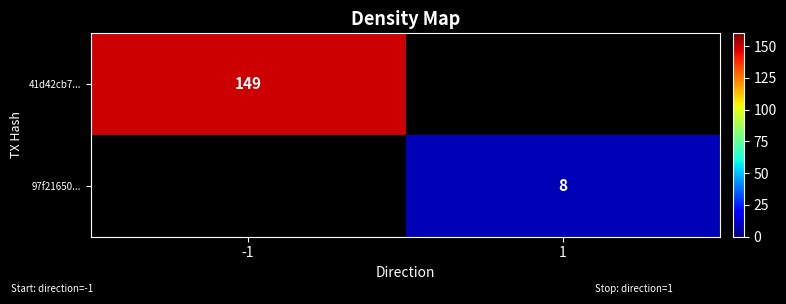

Is it true that 41d42cb7... equals 149 at -1?

True